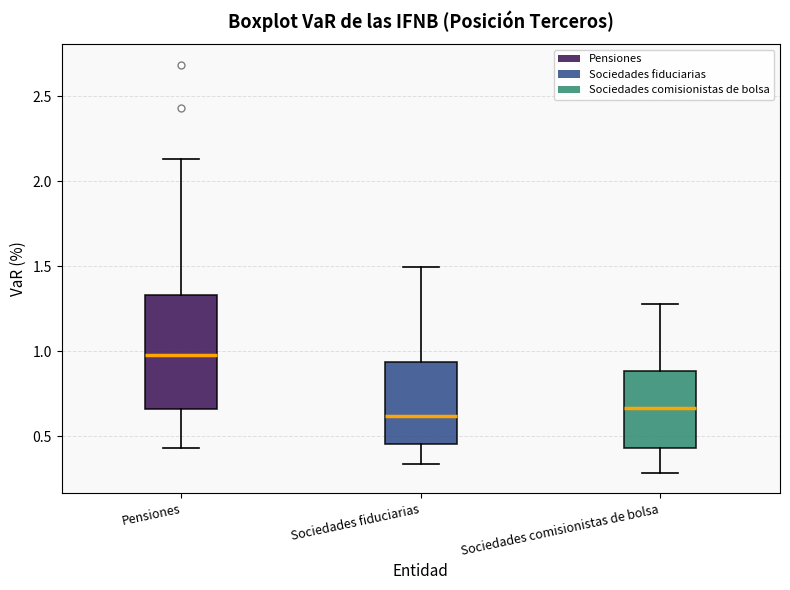

Where does the lower whisker of the box for Sociedades comisionistas de bolsa end on the y-axis? The values are not printed on the chart, so give them approximately, as read against the axis.

0.30